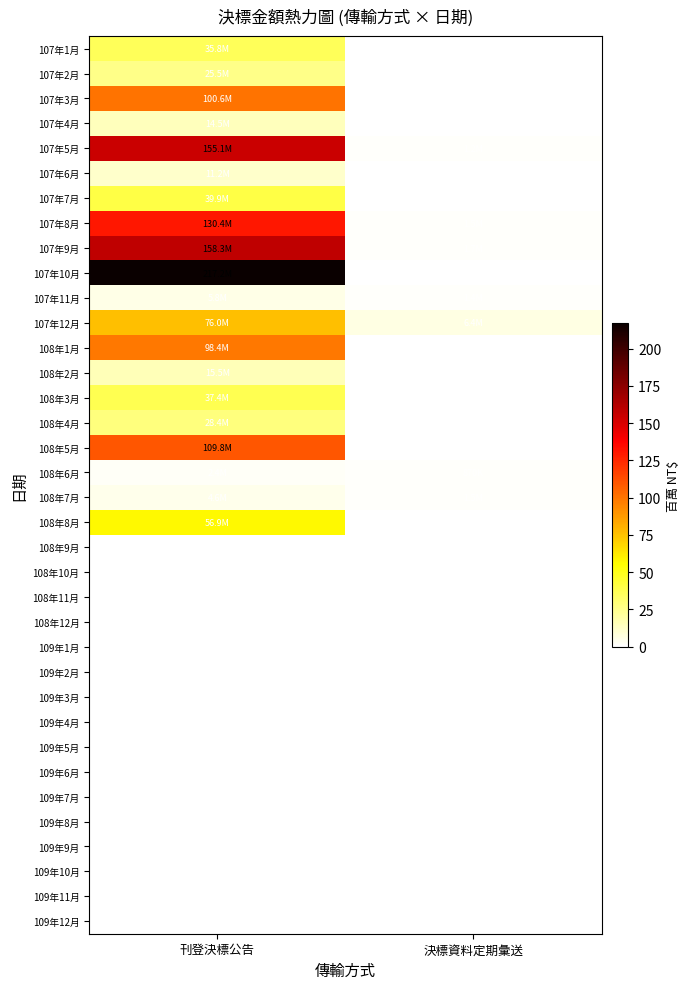

What is the average value of the 108年3月 series?

18.7